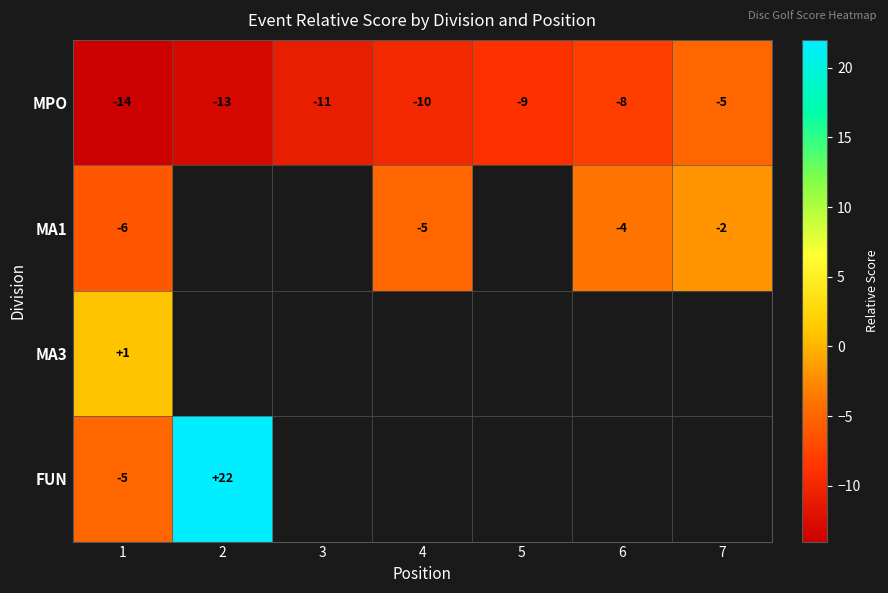

Count the MPO values in the range -13 to -8.

5